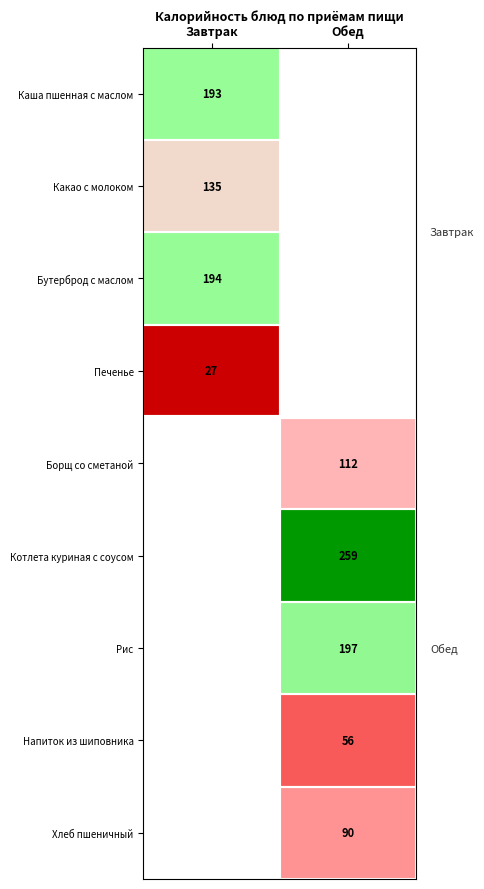

The Каша пшенная с маслом series shows 193 at Завтрак. True or false?

True